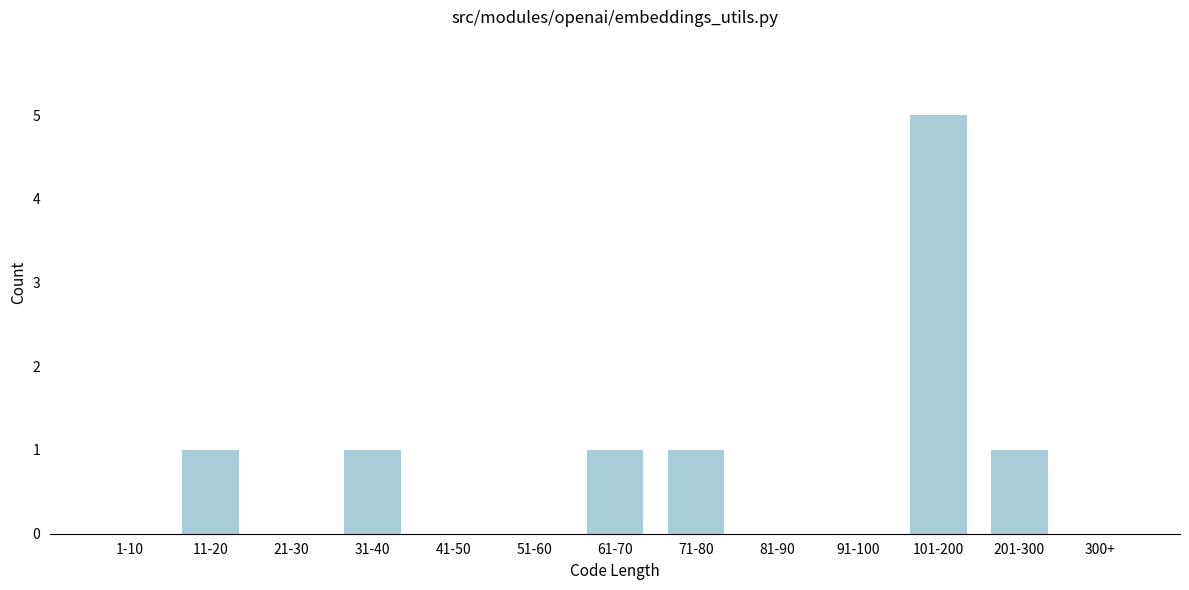

Reading left to right, extract all data points from this chart.

1-10=0	11-20=1	21-30=0	31-40=1	41-50=0	51-60=0	61-70=1	71-80=1	81-90=0	91-100=0	101-200=5	201-300=1	300+=0